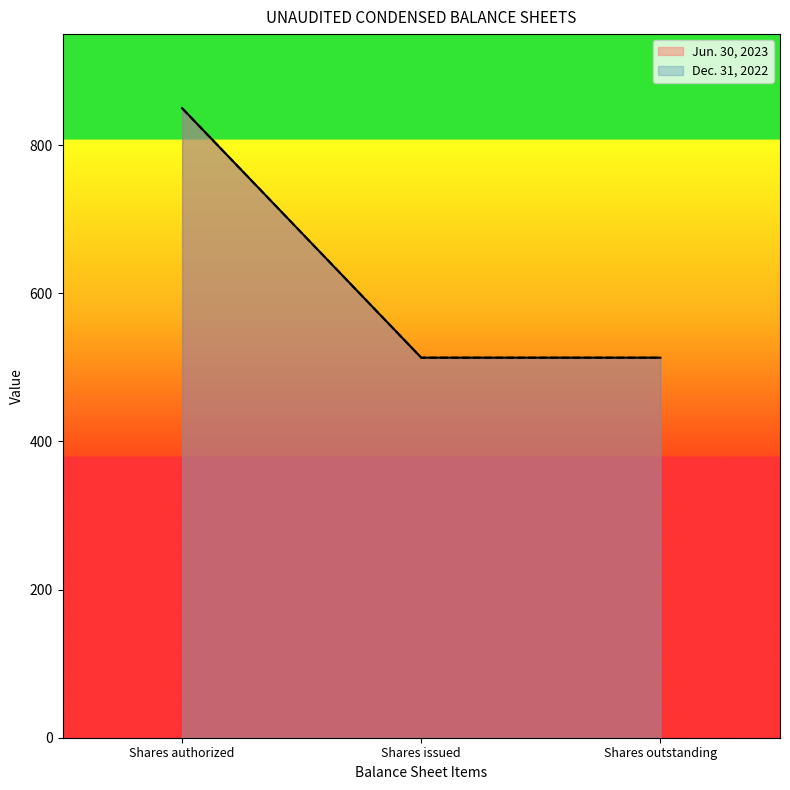

What are all the series names shown in the legend?

Jun. 30, 2023, Dec. 31, 2022